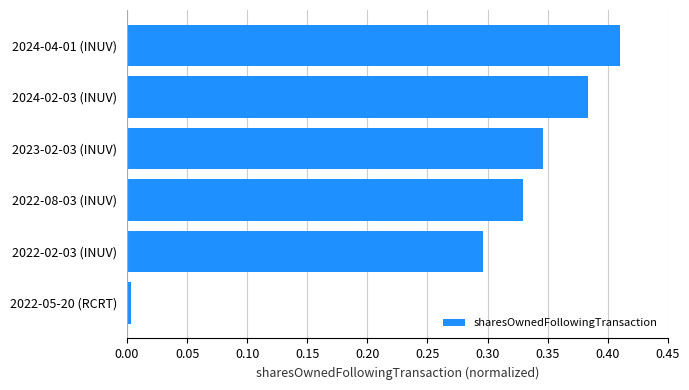

What is the change in value from 2022-02-03 (INUV) to 2024-02-03 (INUV)?

+0.1